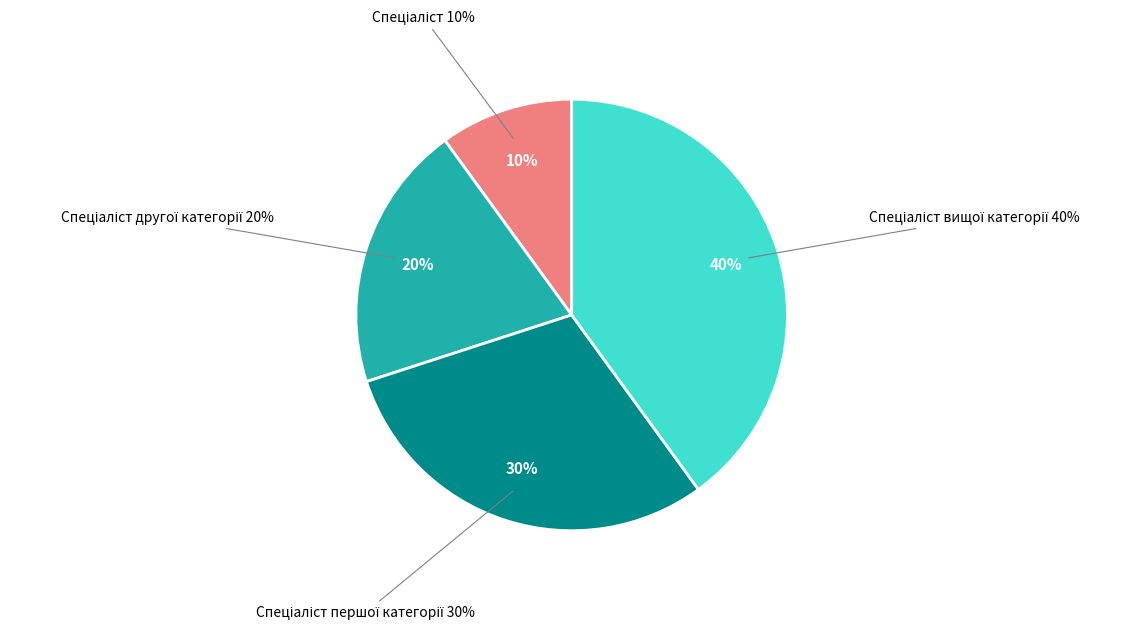

To the nearest percent, what is the difference between the largest and smallest slice percentages?

30%